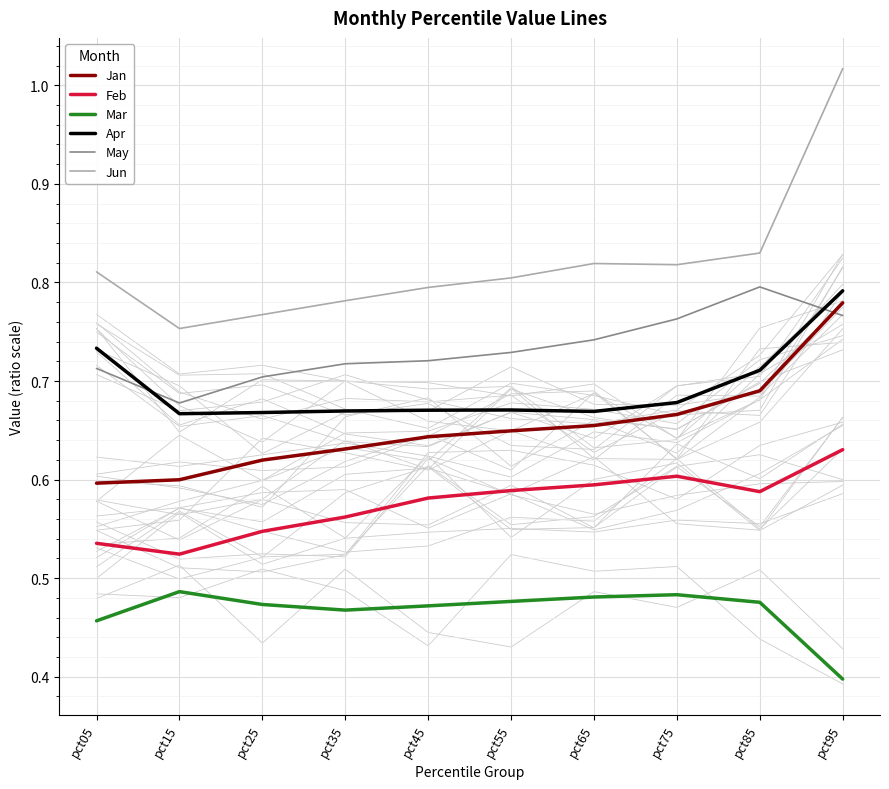

How many lines are shown in the chart?

6